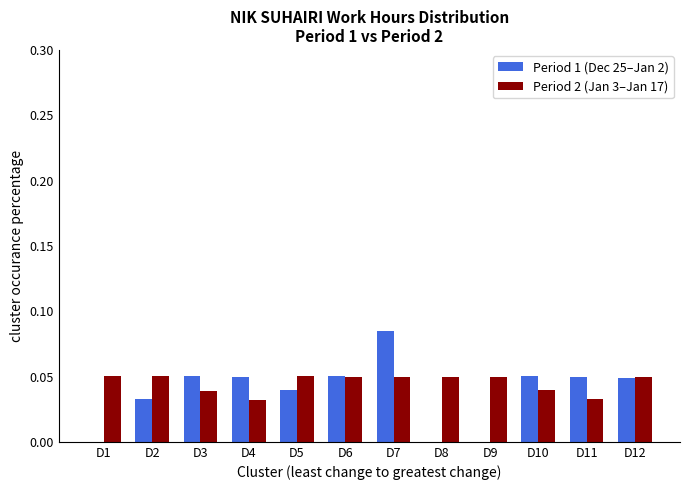

At which category is the sum across all series the highest?

D7